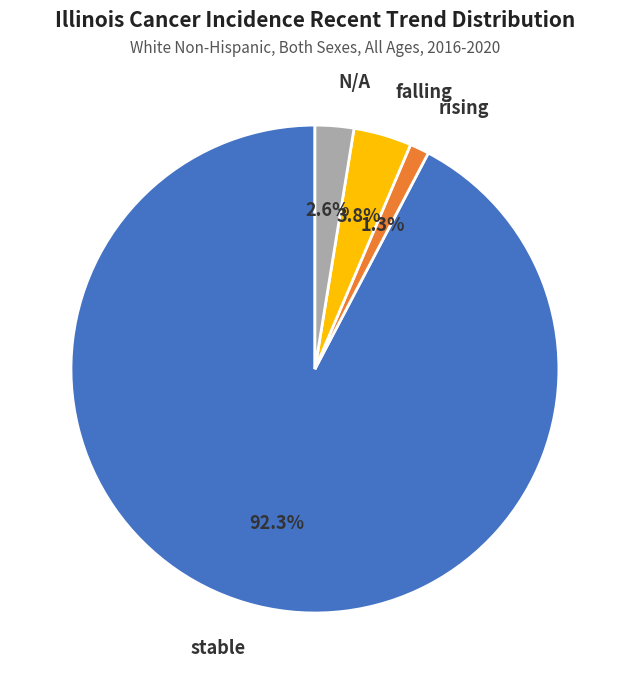

Which slice represents more than half of the pie?

stable